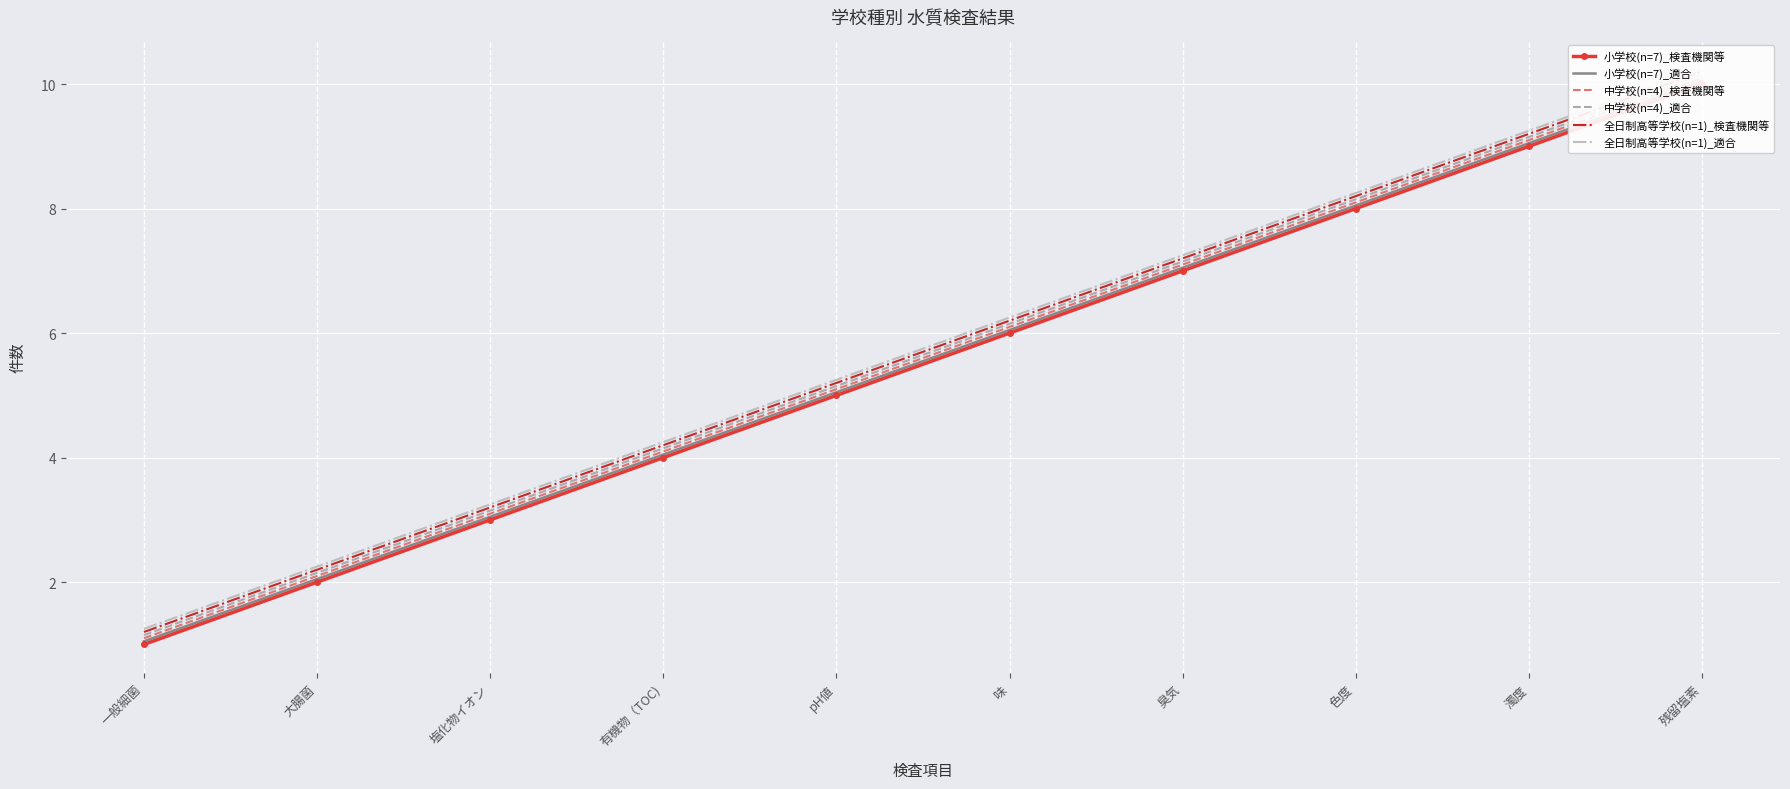

True or false: 中学校(n=4)_適合 has more than 2 interior local peaks.

False